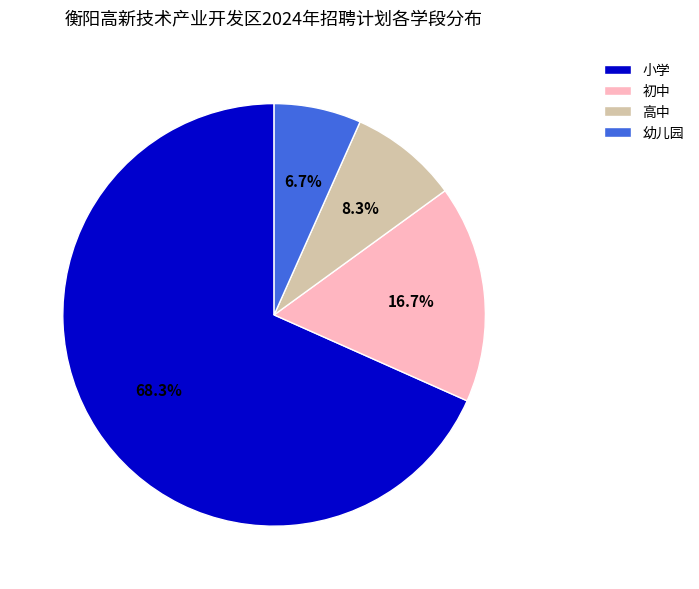

To the nearest percent, what is the difference between the largest and smallest slice percentages?

62%